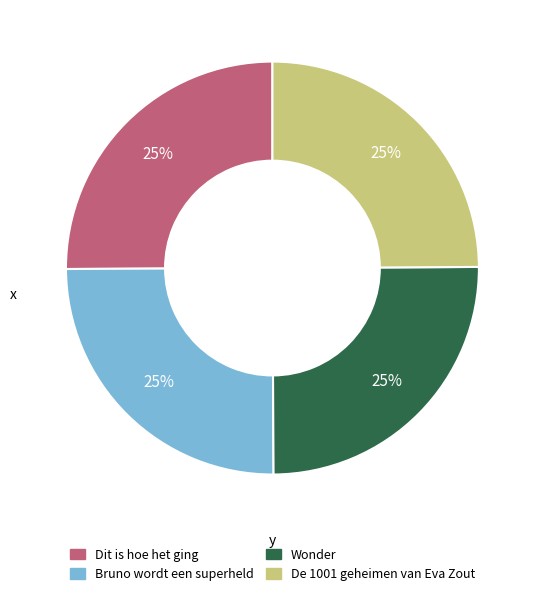

To the nearest percent, what is the average slice percentage?

25%